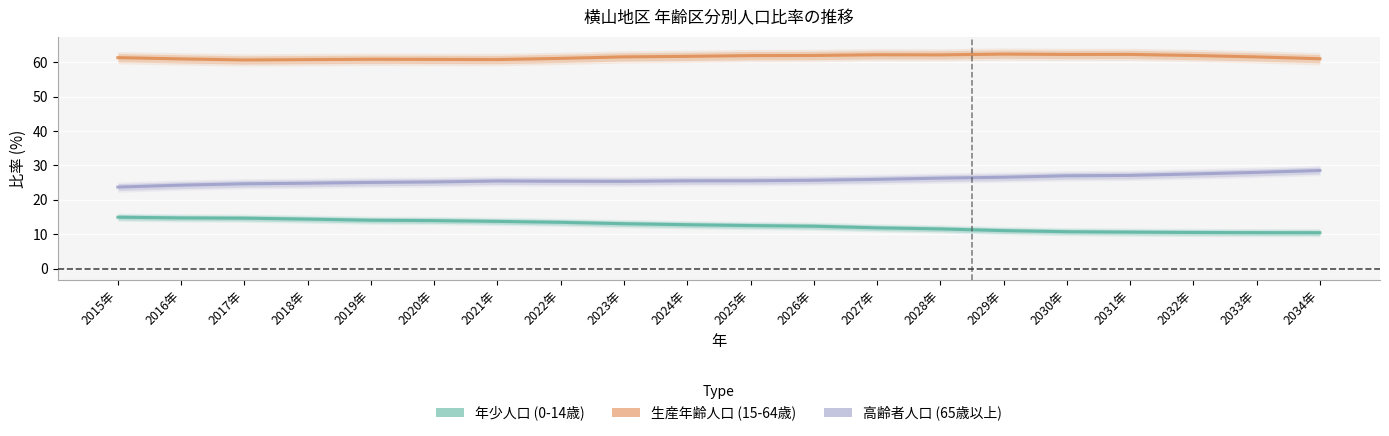

Reading left to right, list all the values displayed in this chart.

年少人口: 2015年=15.0	2016年=14.8	2017年=14.7	2018年=14.4	2019年=14.1	2020年=14.0	2021年=13.8	2022年=13.5	2023年=13.1	2024年=12.8	2025年=12.6	2026年=12.4	2027年=11.9	2028年=11.6	2029年=11.1	2030年=10.8	2031年=10.6	2032年=10.5	2033年=10.5	2034年=10.5
生産年齢人口: 2015年=61.3	2016年=60.9	2017年=60.6	2018年=60.7	2019年=60.8	2020年=60.8	2021年=60.7	2022年=61.1	2023年=61.5	2024年=61.7	2025年=61.9	2026年=61.9	2027年=62.1	2028年=62.1	2029年=62.3	2030年=62.2	2031年=62.2	2032年=61.9	2033年=61.5	2034年=61.0
高齢者人口: 2015年=23.7	2016年=24.3	2017年=24.7	2018年=24.8	2019年=25.1	2020年=25.2	2021年=25.5	2022年=25.4	2023年=25.4	2024年=25.5	2025年=25.6	2026年=25.7	2027年=26.0	2028年=26.3	2029年=26.6	2030年=27.0	2031年=27.1	2032年=27.5	2033年=28.0	2034年=28.5